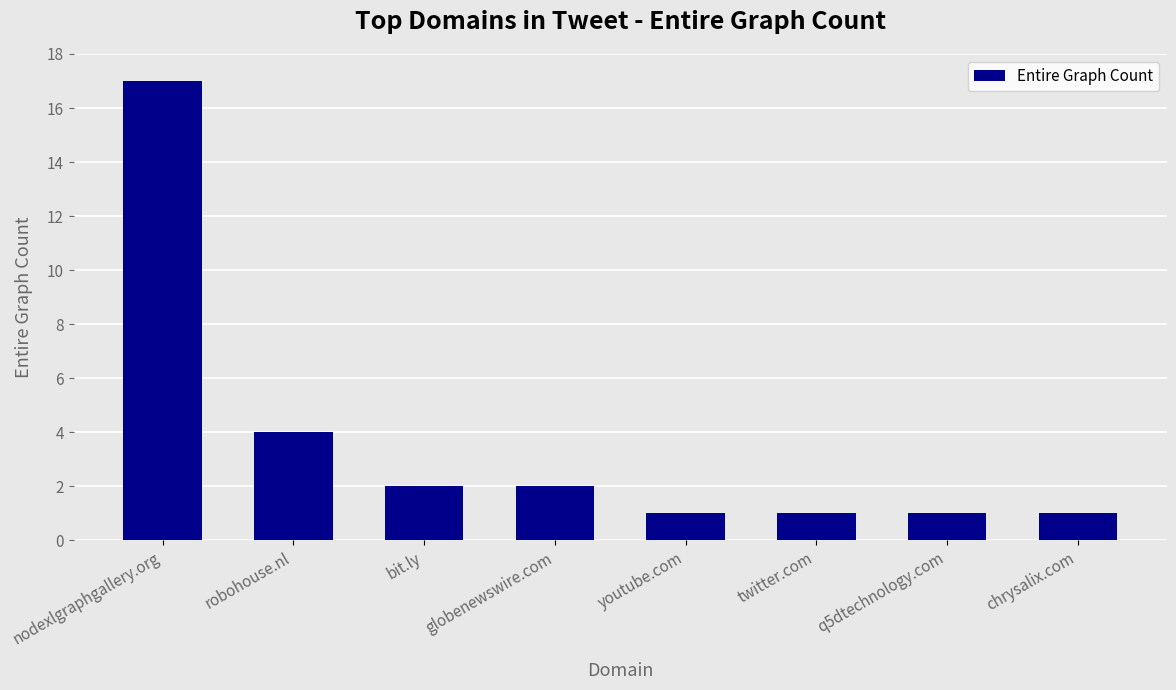

How many values are below 2?

4